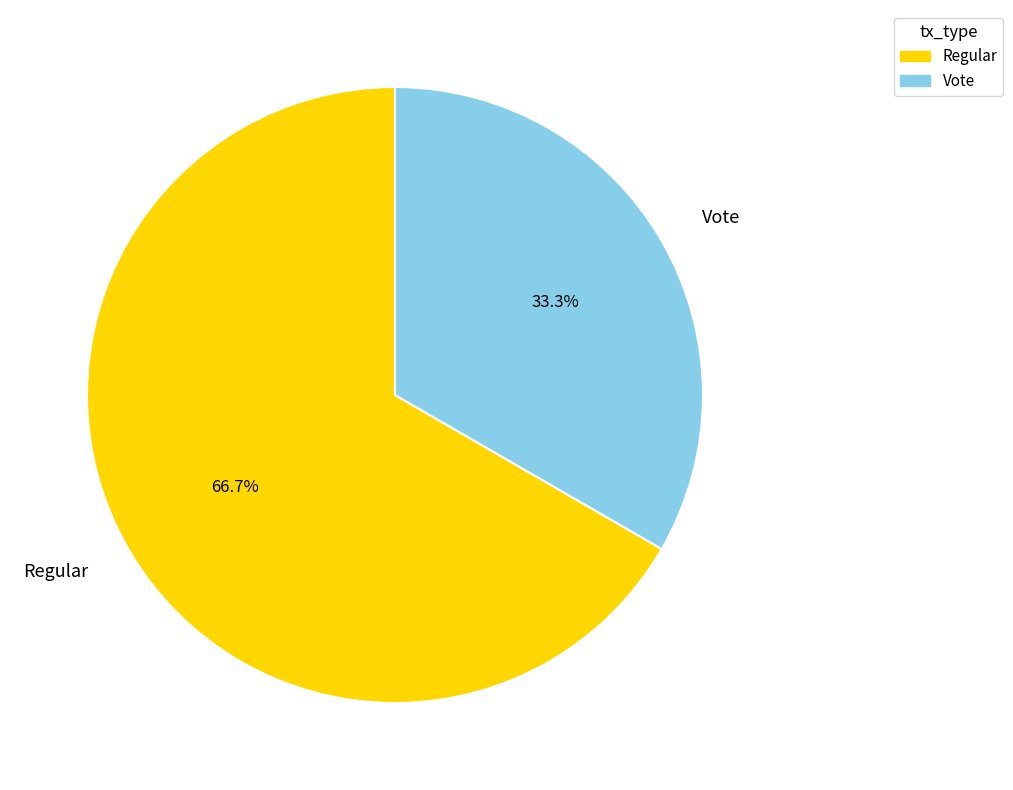

Is it true that Regular is 81% of the pie?

False